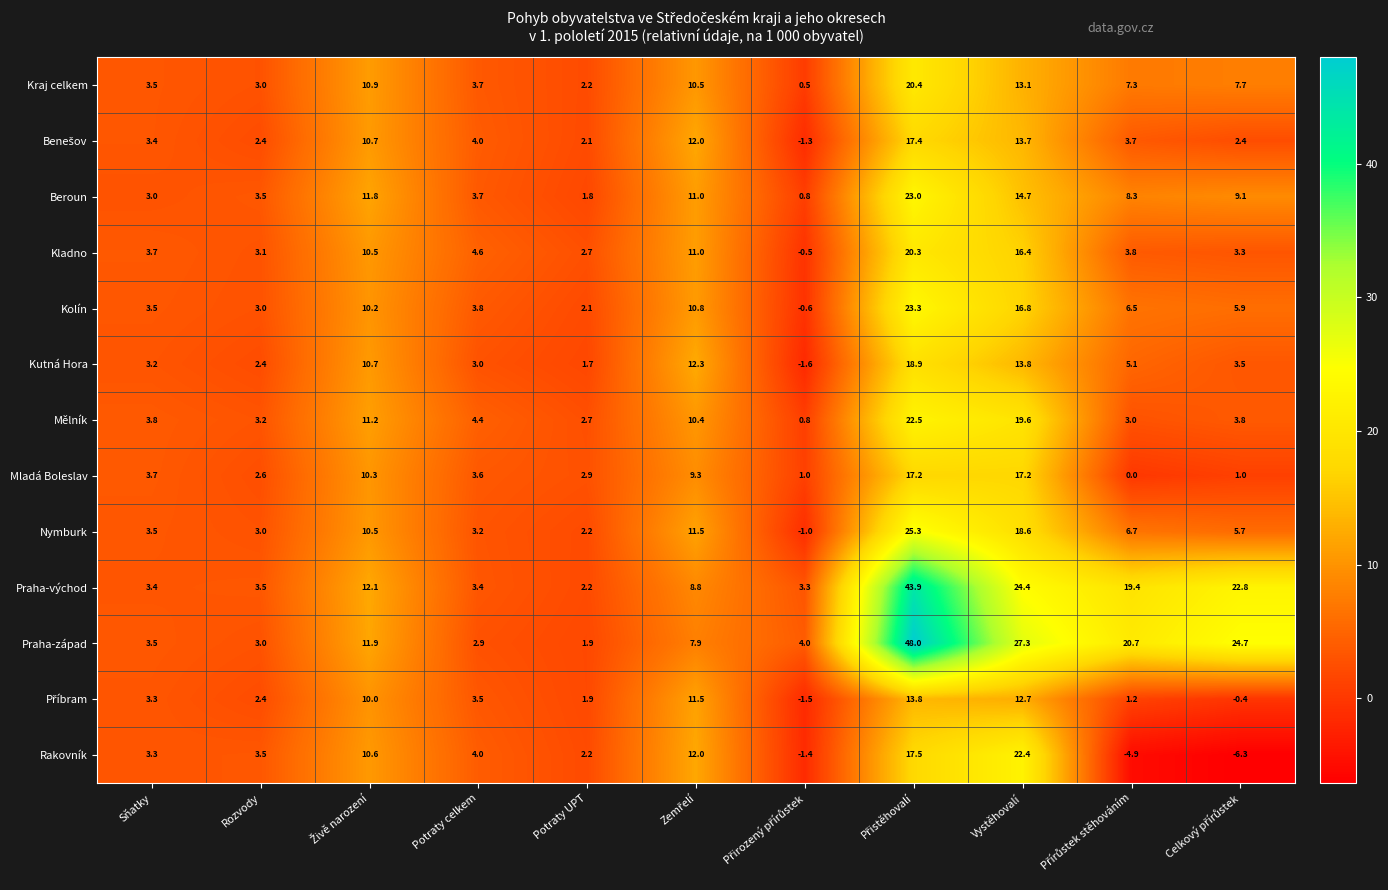

Read the Beroun value at Potraty celkem.

3.7